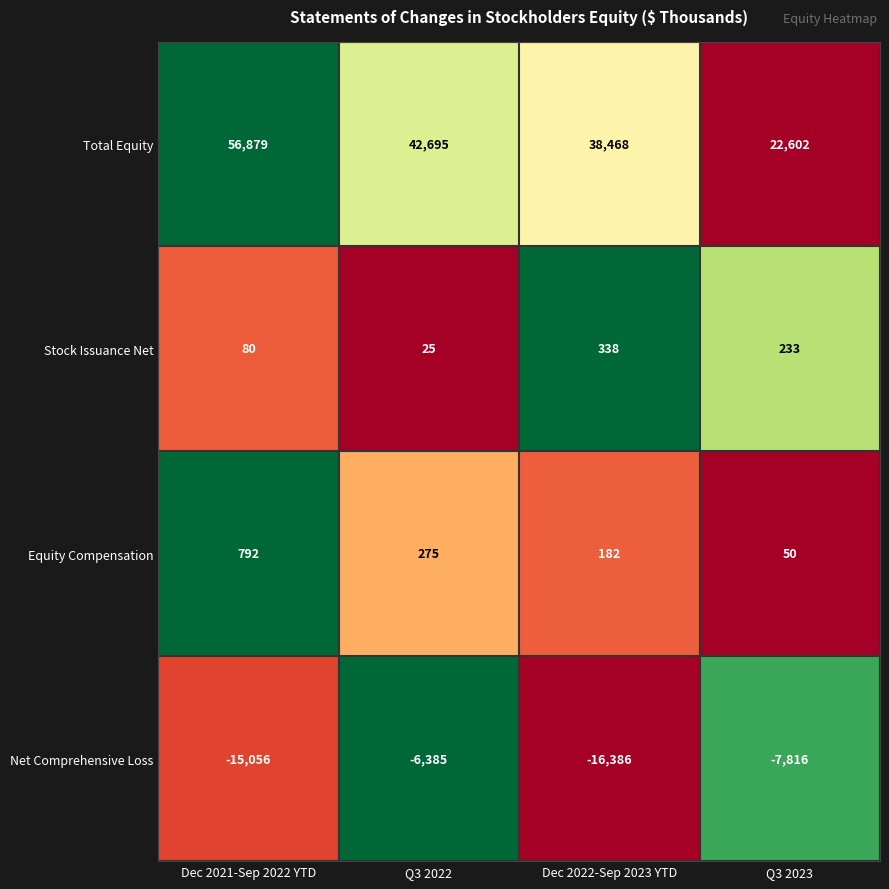

Rank the series by their maximum value, from highest to lowest.

Total Equity, Equity Compensation, Stock Issuance Net, Net Comprehensive Loss